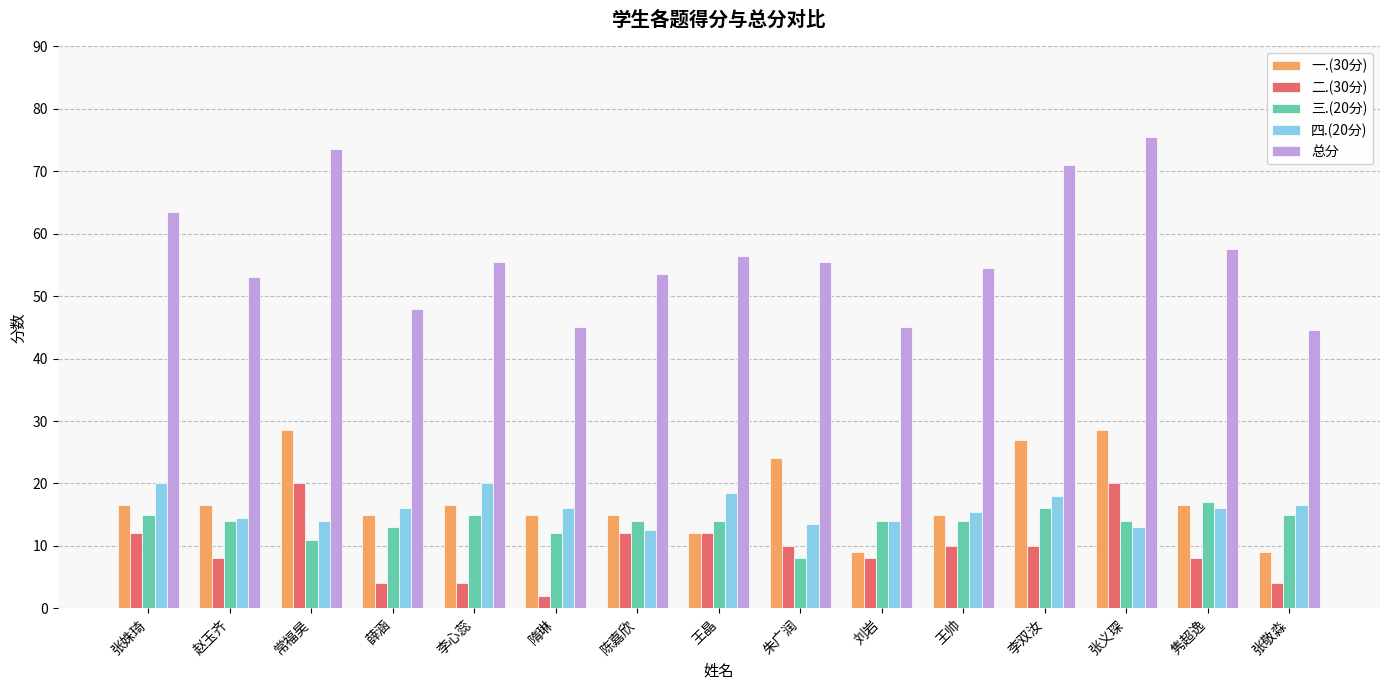

How many bars are there in total?

75